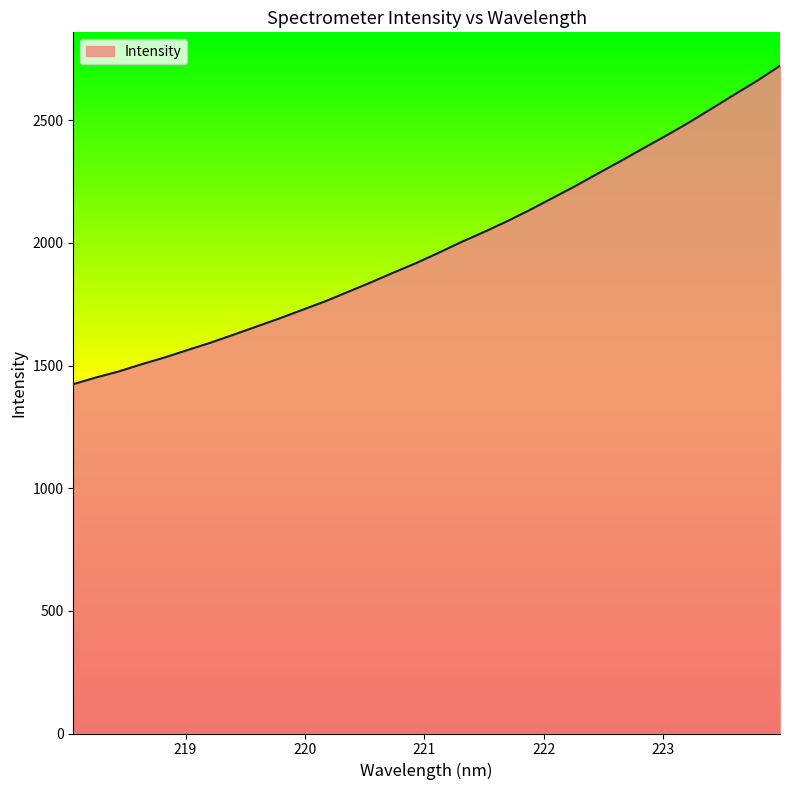

What is the minimum value shown in the chart?

1424.0